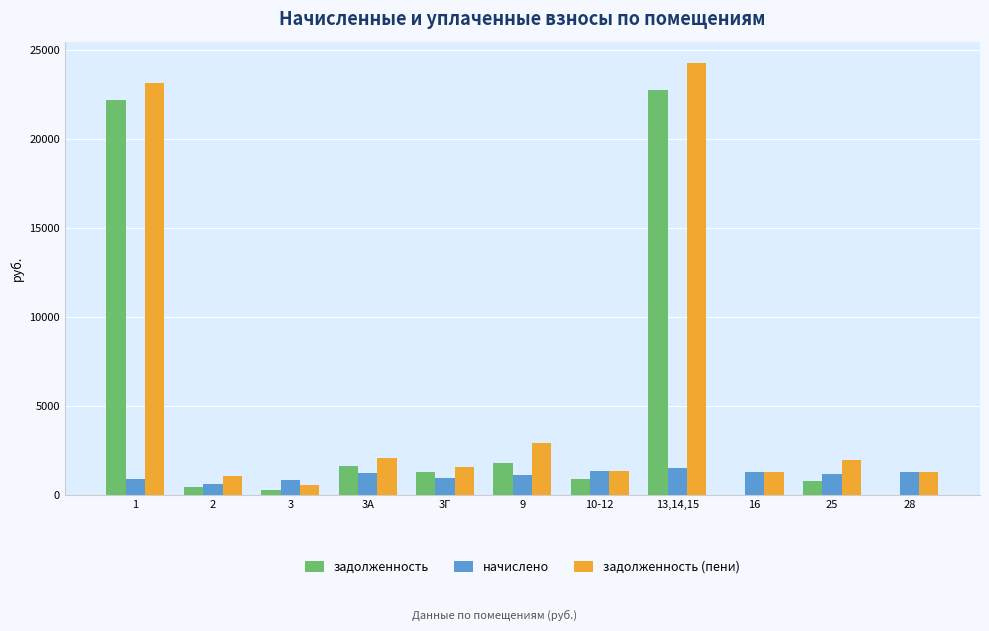

Read the задолженность value at 10-12.

921.2